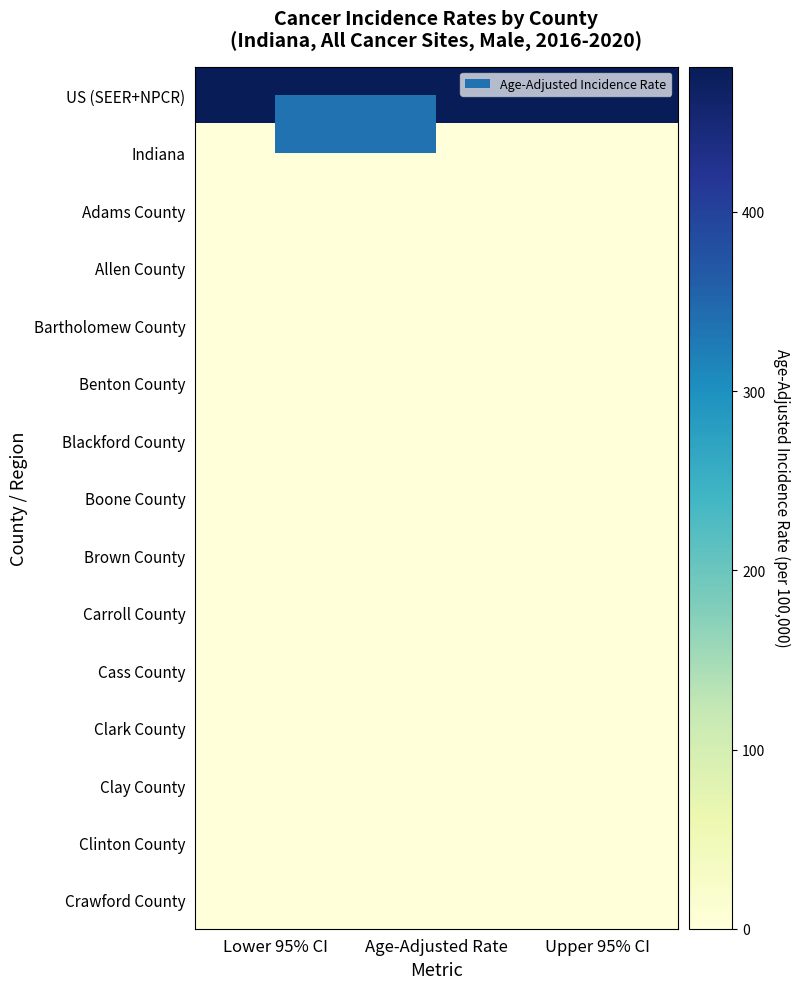

Reading right to left, transcribe all the data shown in this chart.

US (SEER+NPCR): Upper 95% CI=481.1	Age-Adjusted Rate=480.6	Lower 95% CI=480.1
Indiana: Upper 95% CI=0.0	Age-Adjusted Rate=0.0	Lower 95% CI=0.0
Adams County: Upper 95% CI=0.0	Age-Adjusted Rate=0.0	Lower 95% CI=0.0
Allen County: Upper 95% CI=0.0	Age-Adjusted Rate=0.0	Lower 95% CI=0.0
Bartholomew County: Upper 95% CI=0.0	Age-Adjusted Rate=0.0	Lower 95% CI=0.0
Benton County: Upper 95% CI=0.0	Age-Adjusted Rate=0.0	Lower 95% CI=0.0
Blackford County: Upper 95% CI=0.0	Age-Adjusted Rate=0.0	Lower 95% CI=0.0
Boone County: Upper 95% CI=0.0	Age-Adjusted Rate=0.0	Lower 95% CI=0.0
Brown County: Upper 95% CI=0.0	Age-Adjusted Rate=0.0	Lower 95% CI=0.0
Carroll County: Upper 95% CI=0.0	Age-Adjusted Rate=0.0	Lower 95% CI=0.0
Cass County: Upper 95% CI=0.0	Age-Adjusted Rate=0.0	Lower 95% CI=0.0
Clark County: Upper 95% CI=0.0	Age-Adjusted Rate=0.0	Lower 95% CI=0.0
Clay County: Upper 95% CI=0.0	Age-Adjusted Rate=0.0	Lower 95% CI=0.0
Clinton County: Upper 95% CI=0.0	Age-Adjusted Rate=0.0	Lower 95% CI=0.0
Crawford County: Upper 95% CI=0.0	Age-Adjusted Rate=0.0	Lower 95% CI=0.0